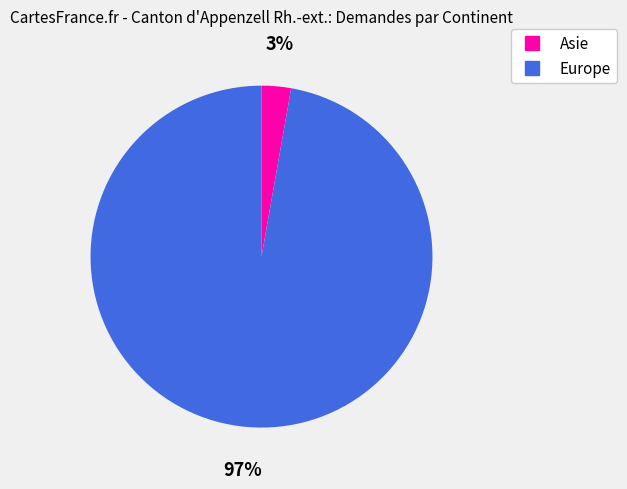

Rank the categories by value from lowest to highest.

Asie, Europe